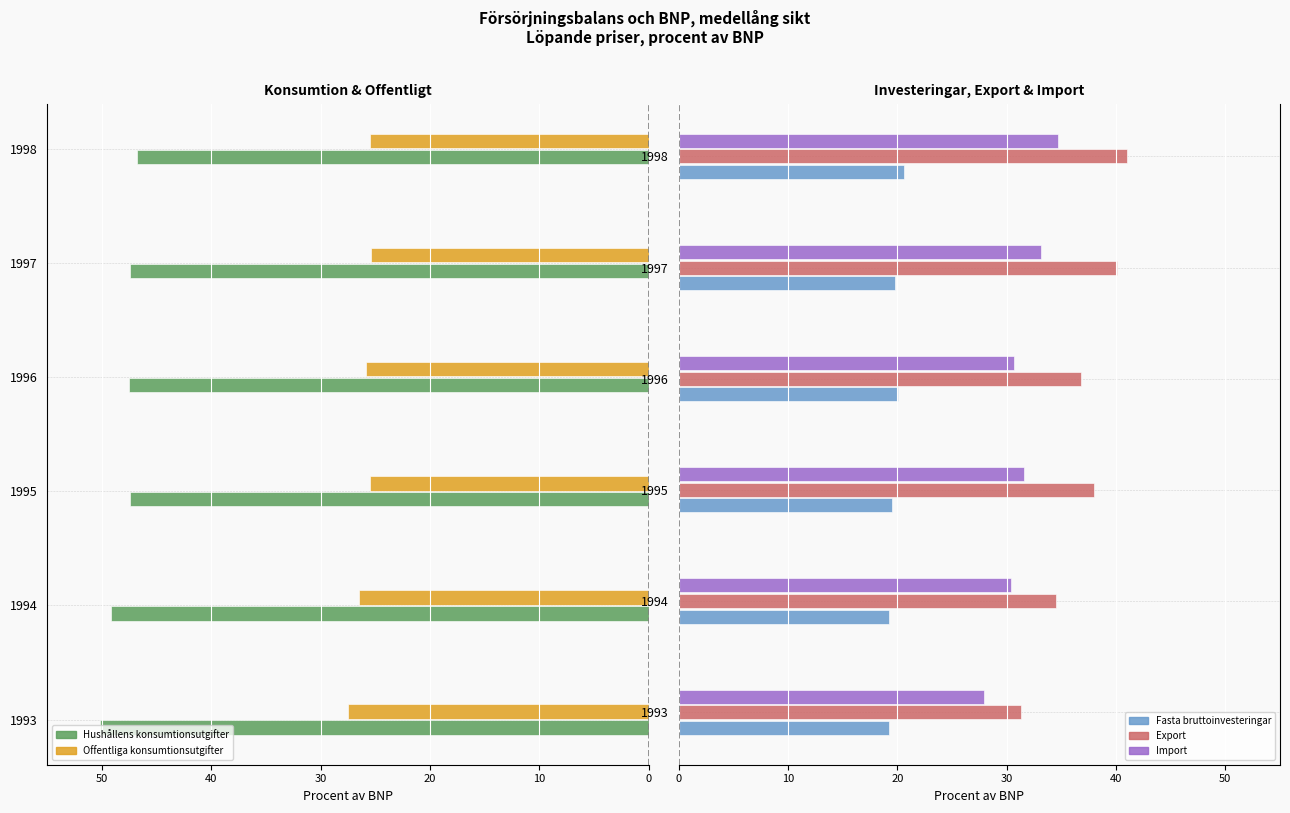

Is it true that Fasta bruttoinvesteringar equals 20.0 at 1996?

True